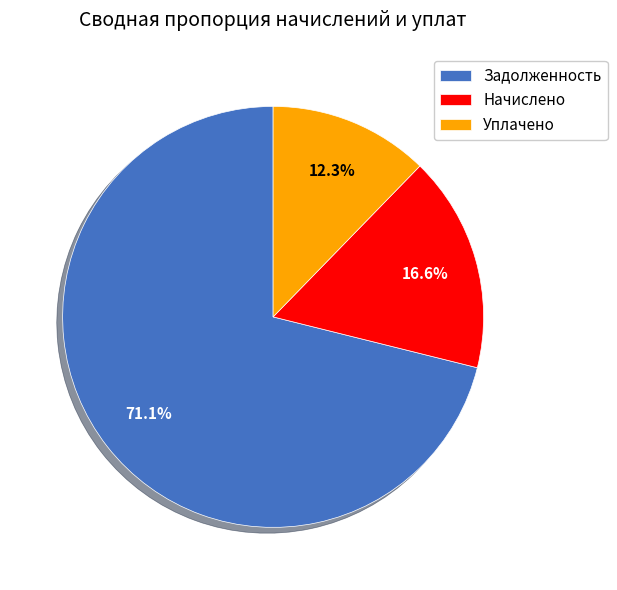

Do Начислено and Задолженность together represent more than half of the pie?

Yes